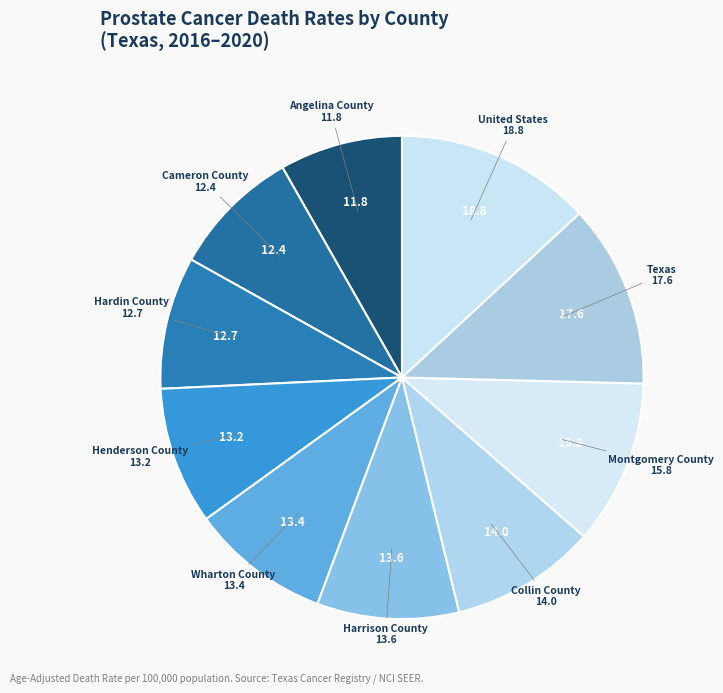

Is there a majority slice in this chart?

No